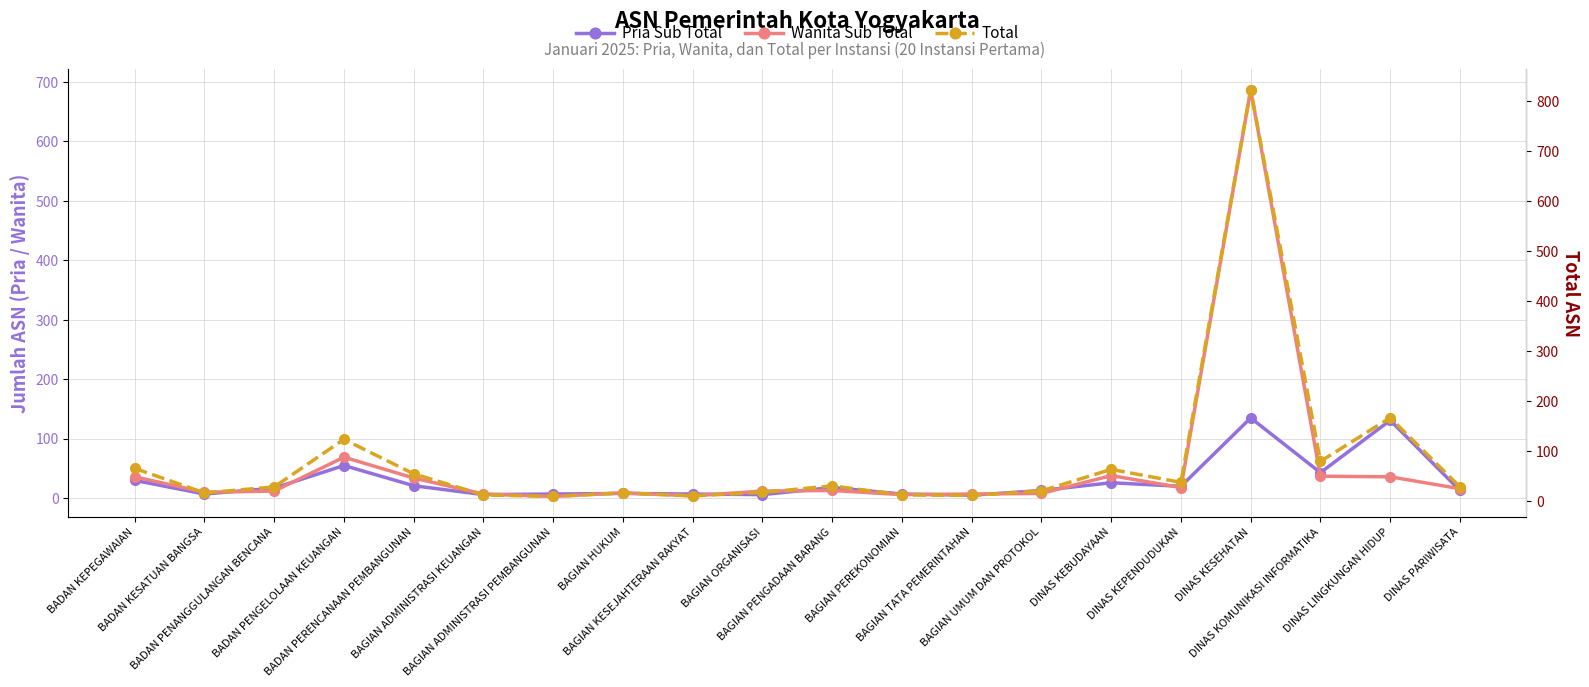

Reading left to right, extract all data points from this chart.

Pria Sub Total: BADAN KEPEGAWAIAN=30	BADAN KESATUAN BANGSA=7	BADAN PENANGGULANGAN BENCANA=17	BADAN PENGELOLAAN KEUANGAN=55	BADAN PERENCANAAN PEMBANGUNAN=21	BAGIAN ADMINISTRASI KEUANGAN=6	BAGIAN ADMINISTRASI PEMBANGUNAN=7	BAGIAN HUKUM=8	BAGIAN KESEJAHTERAAN RAKYAT=7	BAGIAN ORGANISASI=6	BAGIAN PENGADAAN BARANG=18	BAGIAN PEREKONOMIAN=7	BAGIAN TATA PEMERINTAHAN=5	BAGIAN UMUM DAN PROTOKOL=13	DINAS KEBUDAYAAN=26	DINAS KEPENDUDUKAN=20	DINAS KESEHATAN=135	DINAS KOMUNIKASI INFORMATIKA=43	DINAS LINGKUNGAN HIDUP=131	DINAS PARIWISATA=13
Wanita Sub Total: BADAN KEPEGAWAIAN=36	BADAN KESATUAN BANGSA=10	BADAN PENANGGULANGAN BENCANA=12	BADAN PENGELOLAAN KEUANGAN=69	BADAN PERENCANAAN PEMBANGUNAN=34	BAGIAN ADMINISTRASI KEUANGAN=7	BAGIAN ADMINISTRASI PEMBANGUNAN=3	BAGIAN HUKUM=9	BAGIAN KESEJAHTERAAN RAKYAT=4	BAGIAN ORGANISASI=12	BAGIAN PENGADAAN BARANG=13	BAGIAN PEREKONOMIAN=6	BAGIAN TATA PEMERINTAHAN=7	BAGIAN UMUM DAN PROTOKOL=8	DINAS KEBUDAYAAN=38	DINAS KEPENDUDUKAN=18	DINAS KESEHATAN=687	DINAS KOMUNIKASI INFORMATIKA=37	DINAS LINGKUNGAN HIDUP=36	DINAS PARIWISATA=16
Total: BADAN KEPEGAWAIAN=66	BADAN KESATUAN BANGSA=17	BADAN PENANGGULANGAN BENCANA=29	BADAN PENGELOLAAN KEUANGAN=124	BADAN PERENCANAAN PEMBANGUNAN=55	BAGIAN ADMINISTRASI KEUANGAN=13	BAGIAN ADMINISTRASI PEMBANGUNAN=10	BAGIAN HUKUM=17	BAGIAN KESEJAHTERAAN RAKYAT=11	BAGIAN ORGANISASI=18	BAGIAN PENGADAAN BARANG=31	BAGIAN PEREKONOMIAN=13	BAGIAN TATA PEMERINTAHAN=12	BAGIAN UMUM DAN PROTOKOL=21	DINAS KEBUDAYAAN=64	DINAS KEPENDUDUKAN=38	DINAS KESEHATAN=822	DINAS KOMUNIKASI INFORMATIKA=80	DINAS LINGKUNGAN HIDUP=167	DINAS PARIWISATA=29